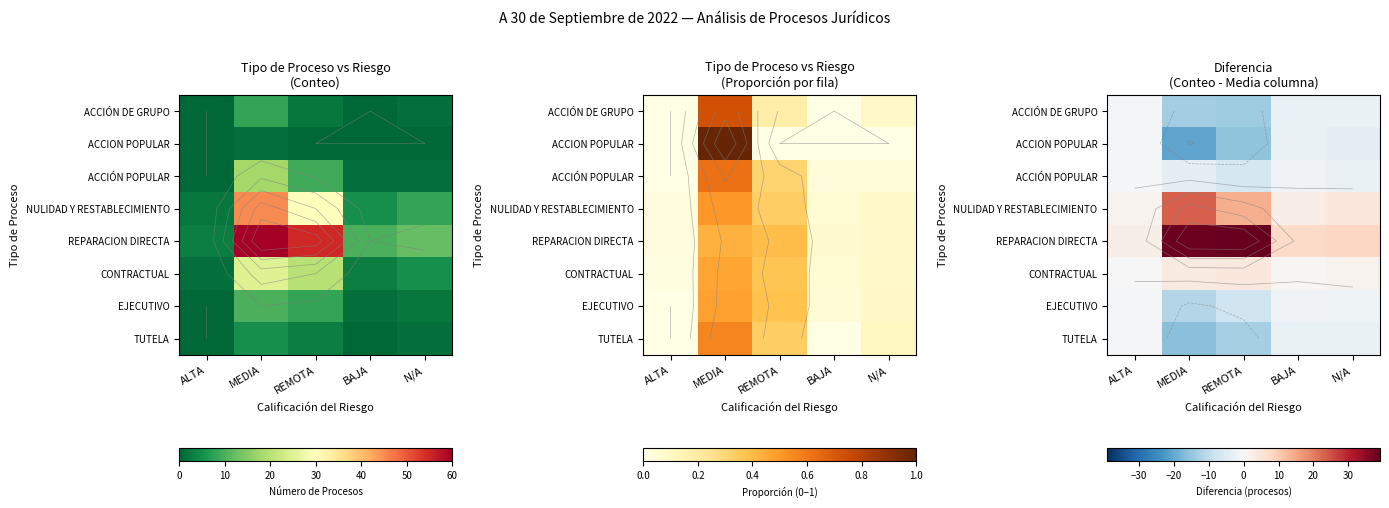

At N/A, list the series in order from largest to smallest.

REPARACION DIRECTA, NULIDAD Y RESTABLECIMIENTO, CONTRACTUAL, EJECUTIVO, ACCIÓN DE GRUPO, ACCIÓN POPULAR, TUTELA, ACCION POPULAR